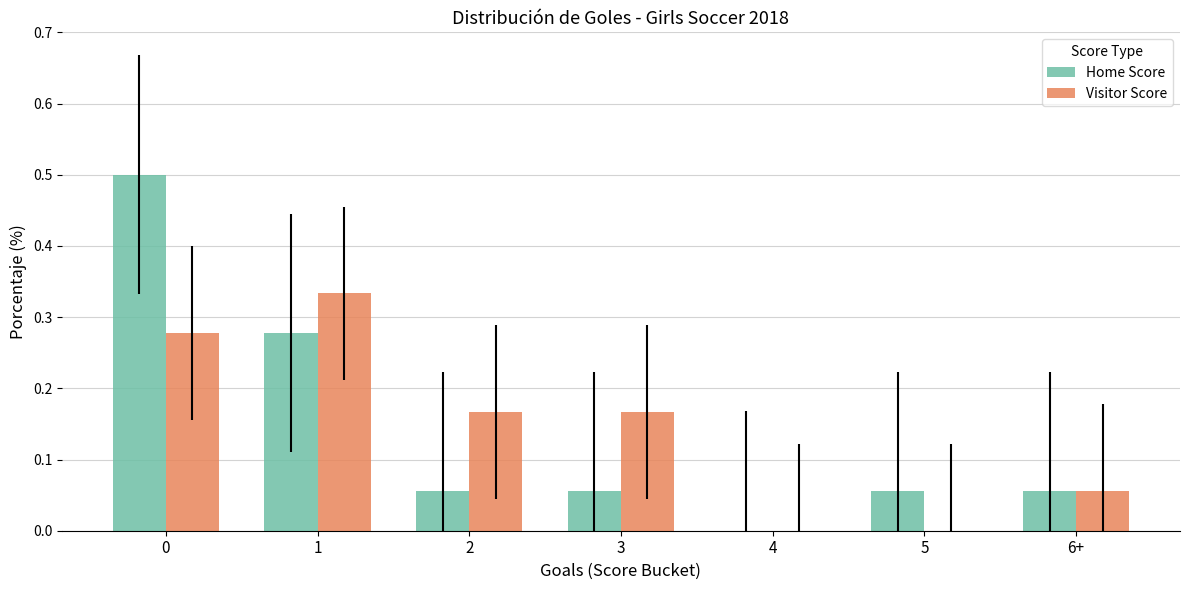

What is the maximum value shown in the chart?

0.5